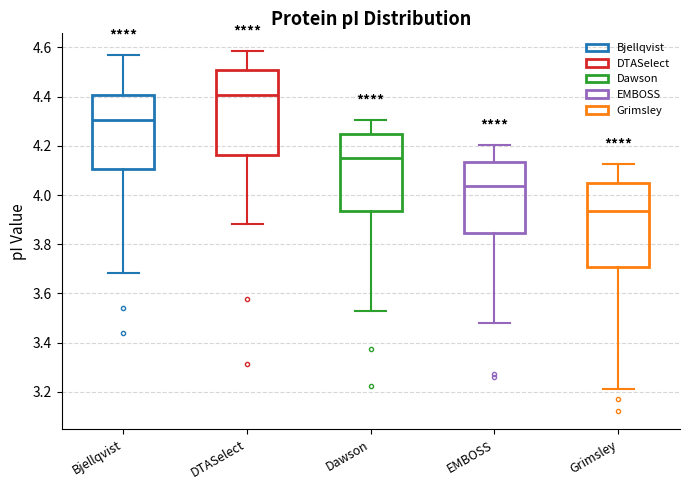

Reading left to right, transcribe this box plot: for each box, give where its median line is, the range the box spans, and where its two whiskers end, as read against the y-axis. The values are not printed on the chart, so give them approximately, as read against the axis.

Bjellqvist: median 4.30, box 4.10 to 4.40, whiskers 3.68 to 4.58
DTASelect: median 4.40, box 4.16 to 4.50, whiskers 3.88 to 4.58
Dawson: median 4.16, box 3.94 to 4.24, whiskers 3.52 to 4.30
EMBOSS: median 4.04, box 3.84 to 4.14, whiskers 3.48 to 4.20
Grimsley: median 3.94, box 3.70 to 4.06, whiskers 3.22 to 4.12